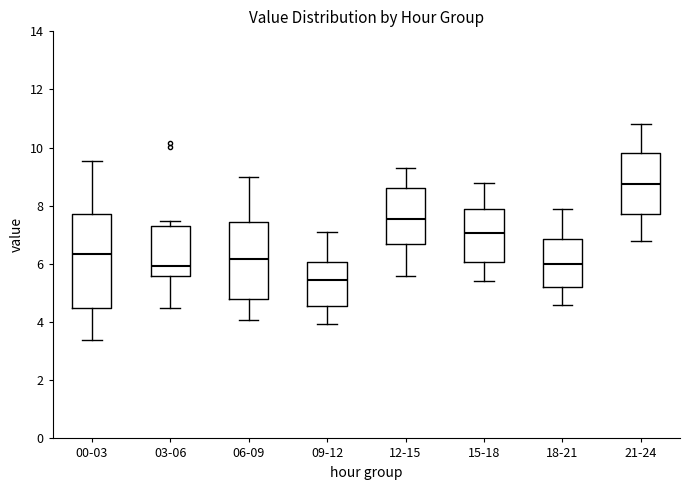

Which box is the tallest, from its lower edge to its upper edge?

00-03